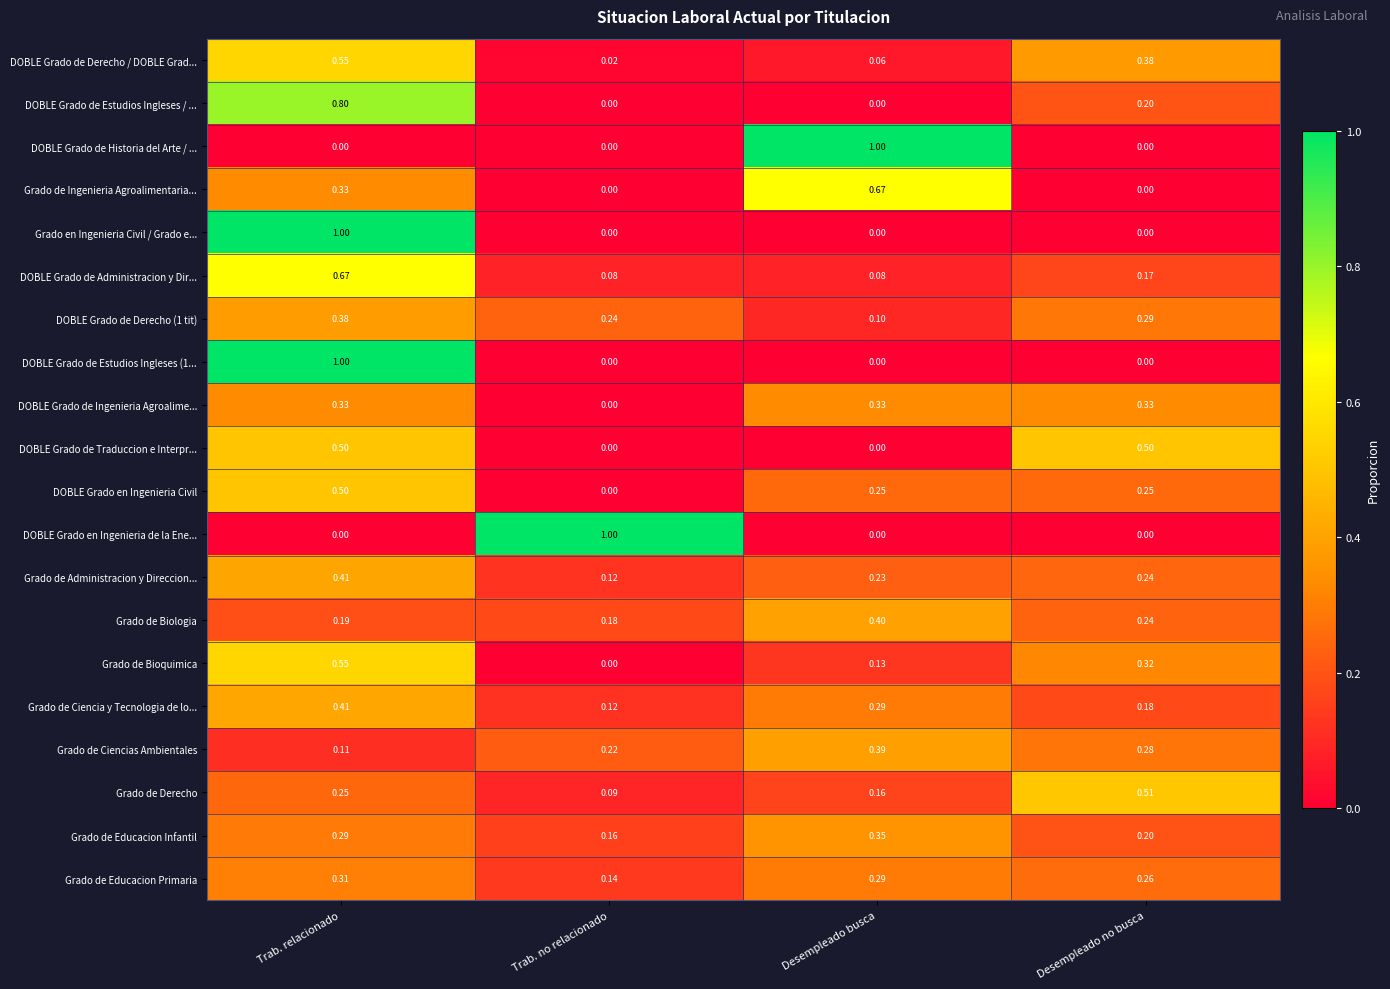

At which category is the sum across all series the highest?

Trab. relacionado